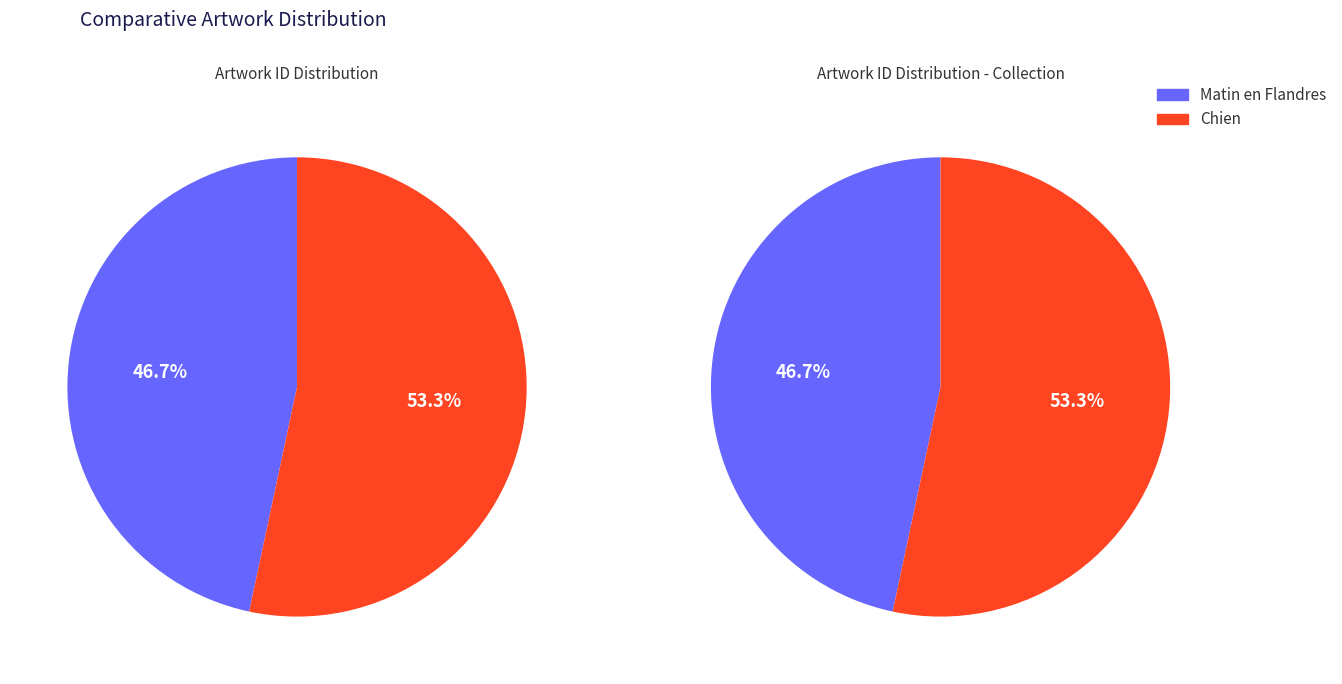

To the nearest percent, what percentage of the pie is Chien?

53%